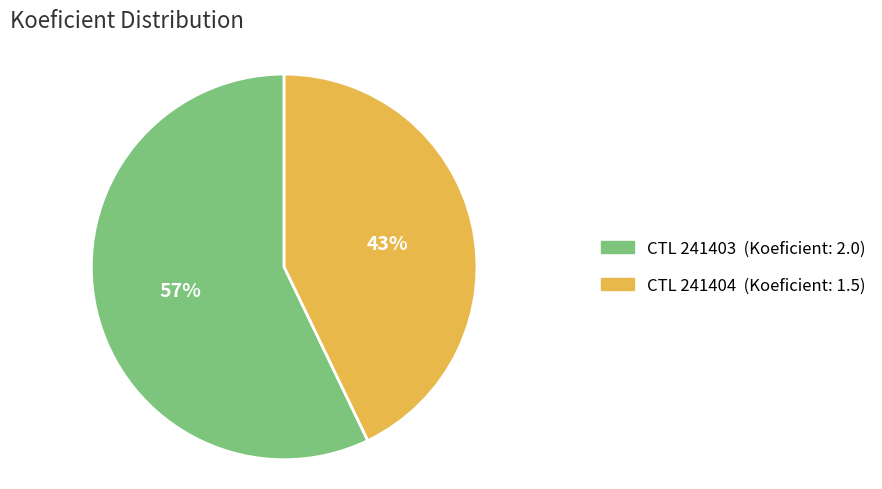

Is there a majority slice in this chart?

Yes